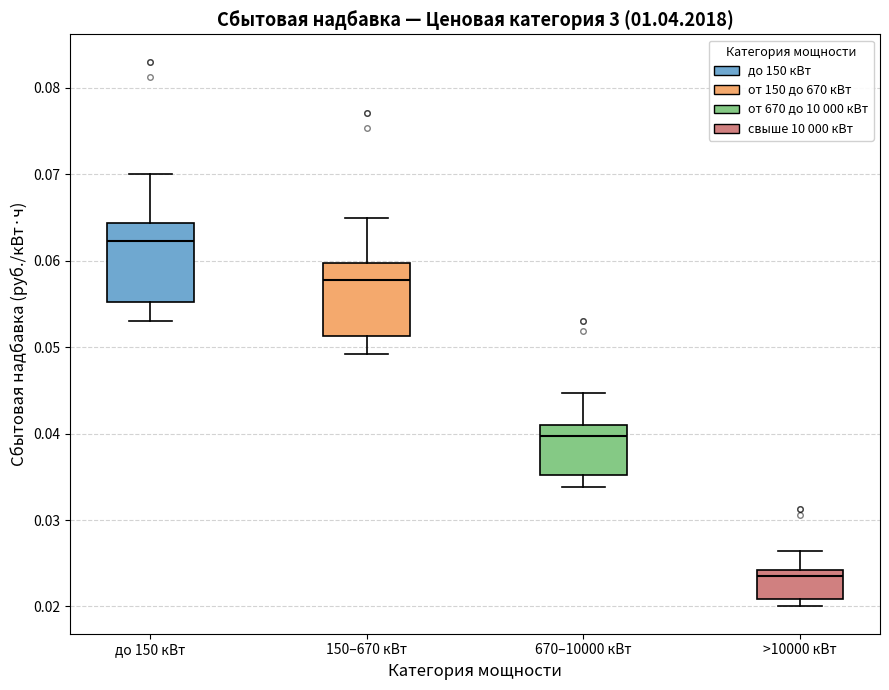

Reading left to right, read every box against the y-axis: the position of its median line, the range the box covers, and the ends of its whiskers. The values are not printed on the chart, so give them approximately, as read against the axis.

до 150 кВт: median 0.062, box 0.055 to 0.064, whiskers 0.053 to 0.070
150–670 кВт: median 0.058, box 0.051 to 0.060, whiskers 0.049 to 0.065
670–10000 кВт: median 0.040, box 0.035 to 0.041, whiskers 0.034 to 0.045
>10000 кВт: median 0.023, box 0.021 to 0.024, whiskers 0.020 to 0.026